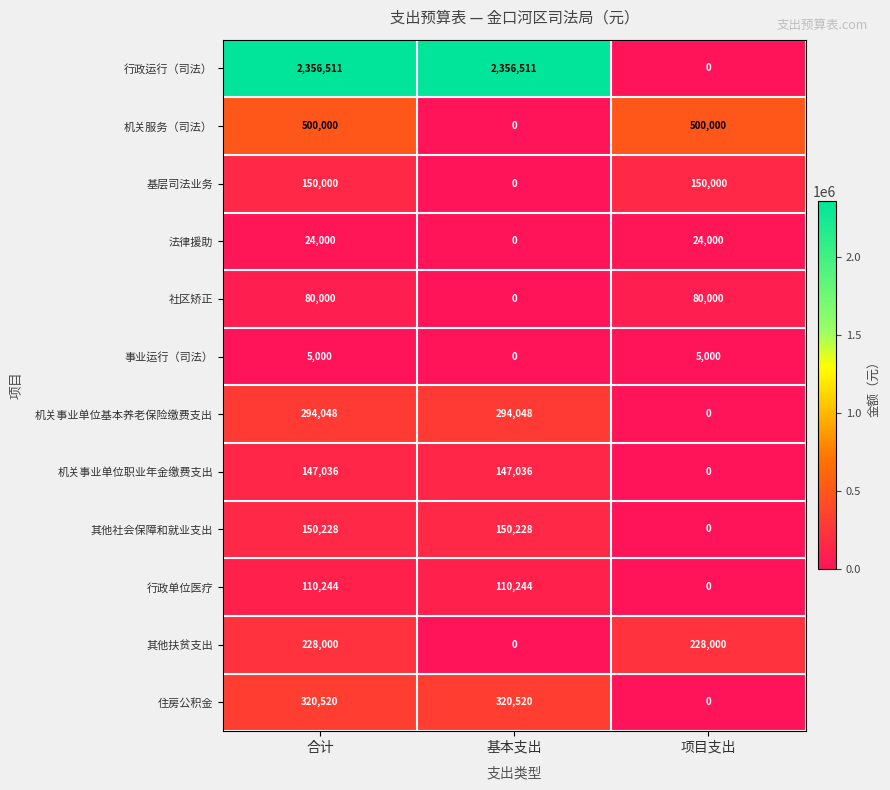

What is the maximum value for 法律援助?

24000